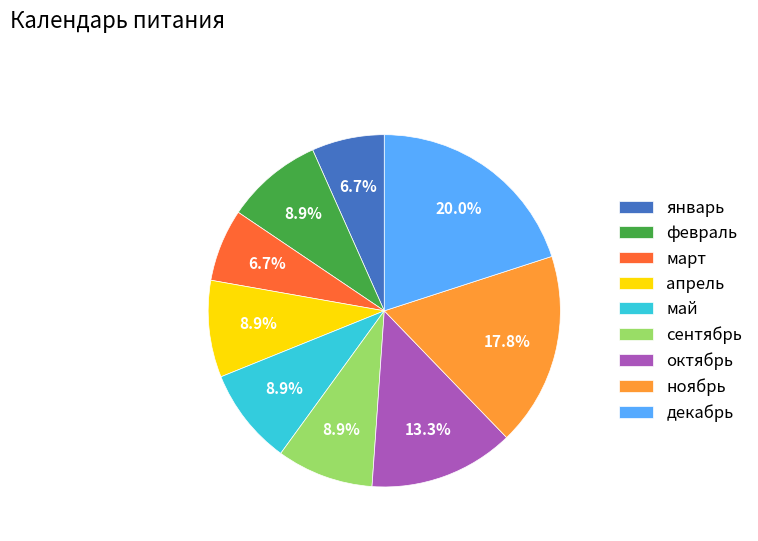

How many segments does this pie chart have?

9